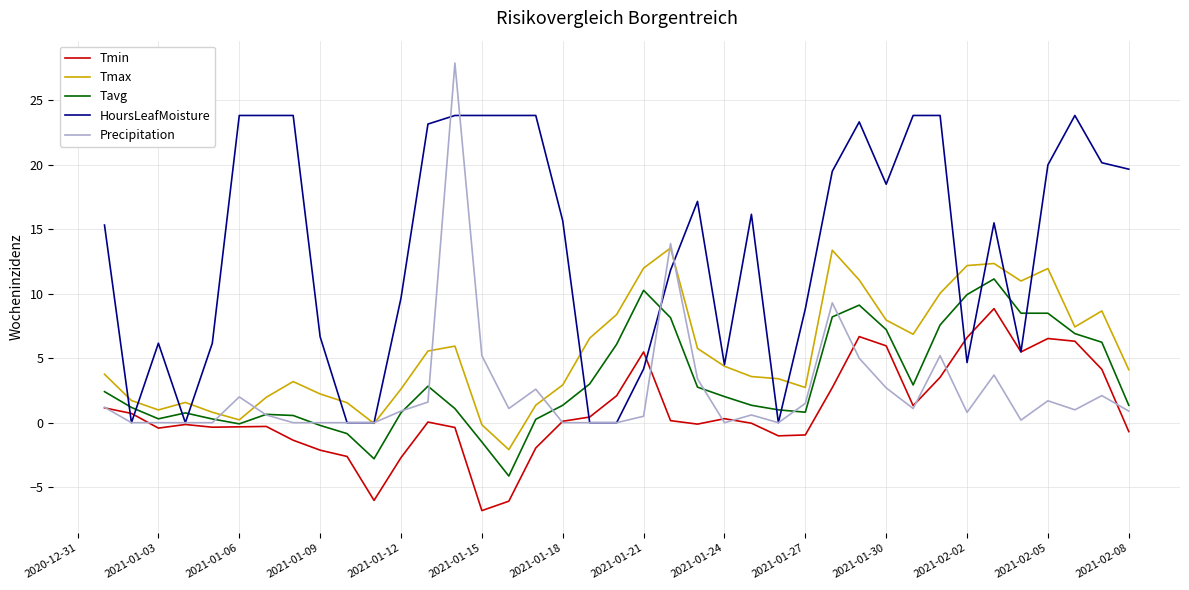

What is the maximum value for HoursLeafMoisture?

23.8